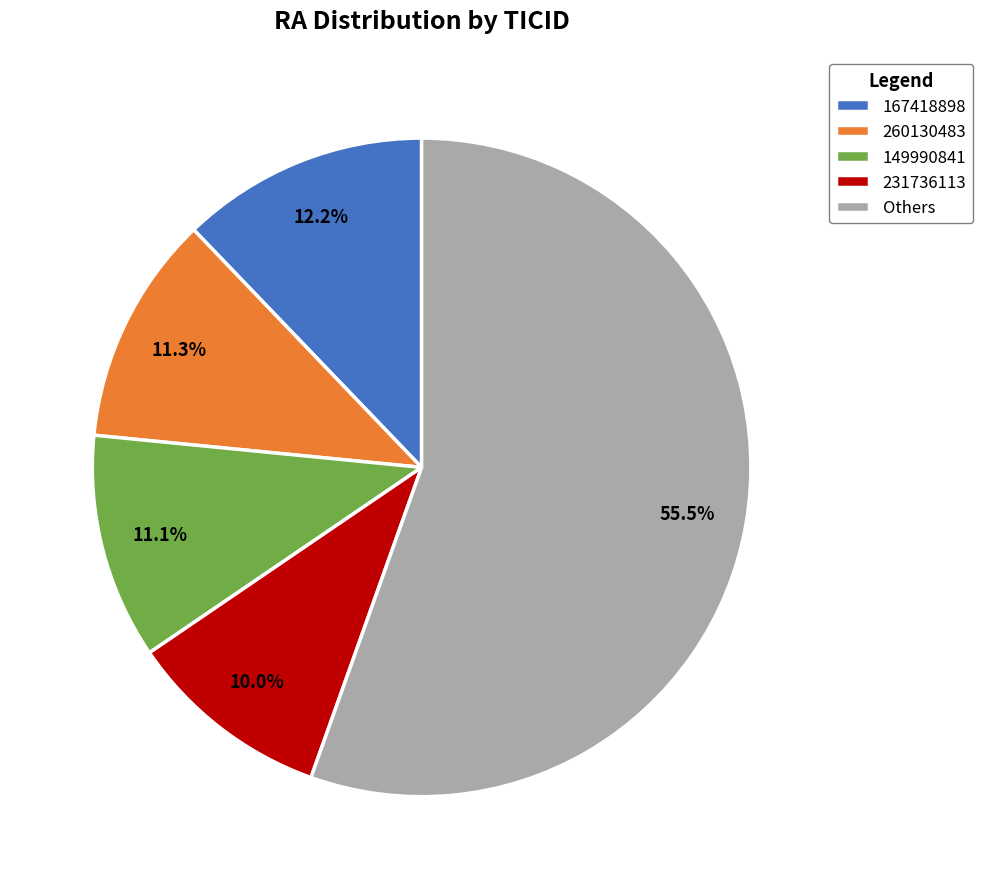

How many slices are in this pie chart?

5